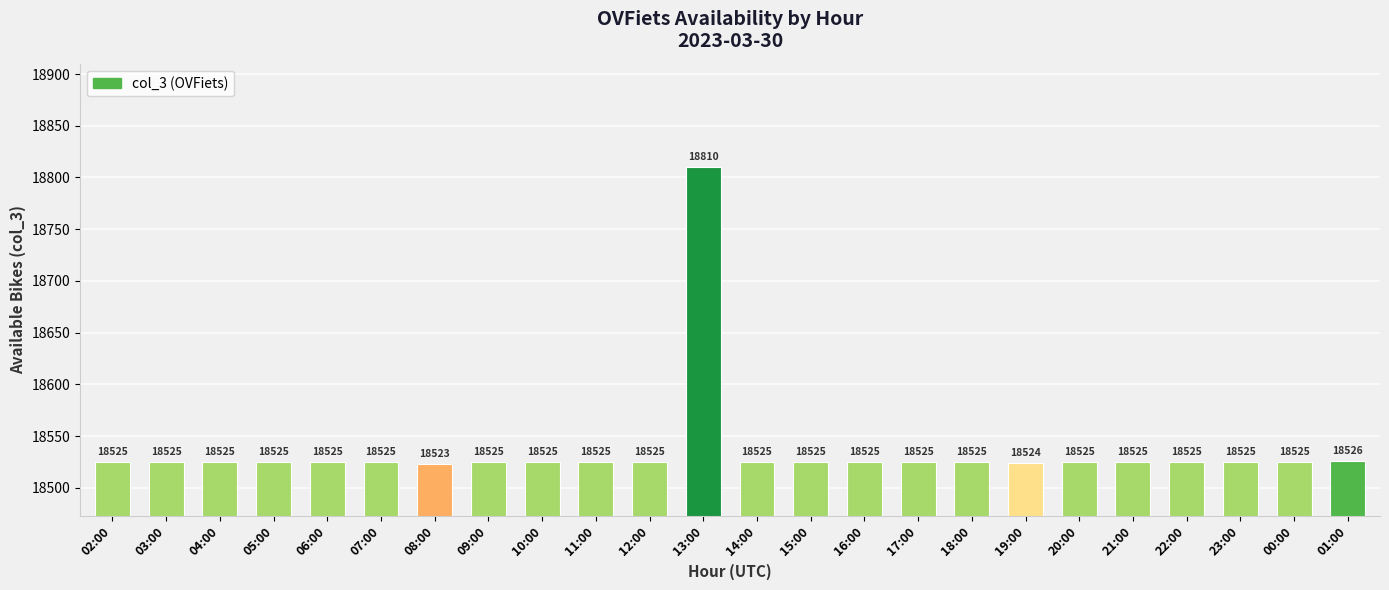

What is the minimum value shown in the chart?

18523